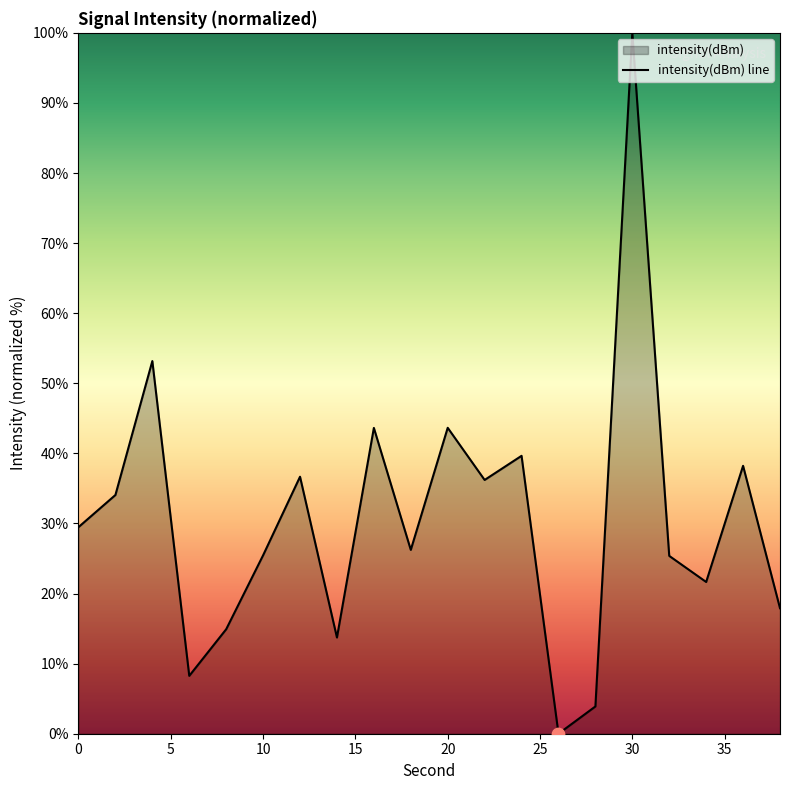

Approximately how many times larger is the value at 10 compared to 32?

1.0